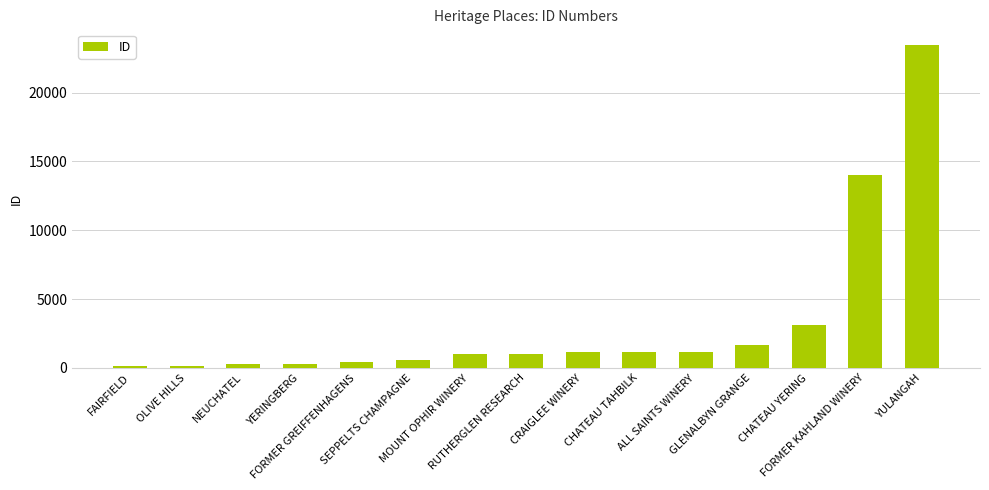

What is the sum of all values?

49607